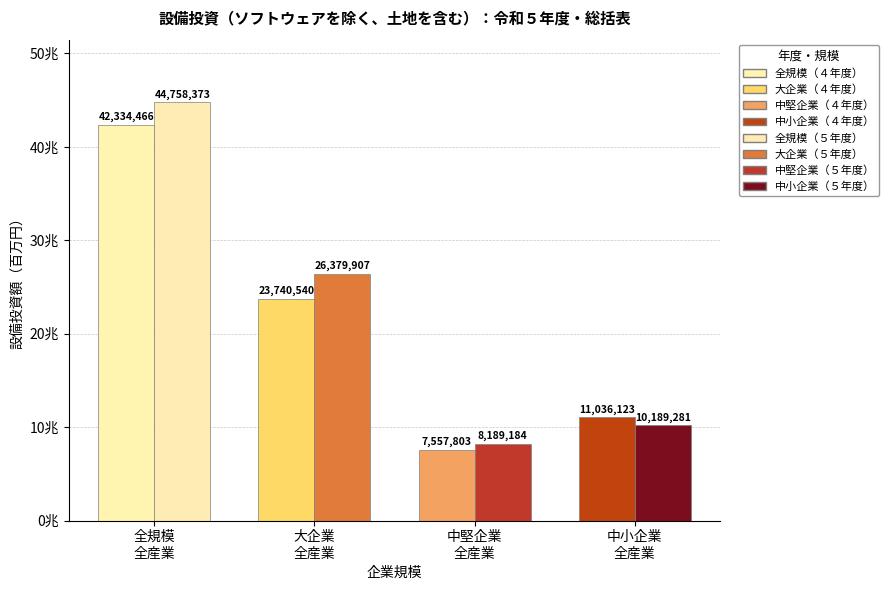

What is the label of the 1st bar from the left?

４年度